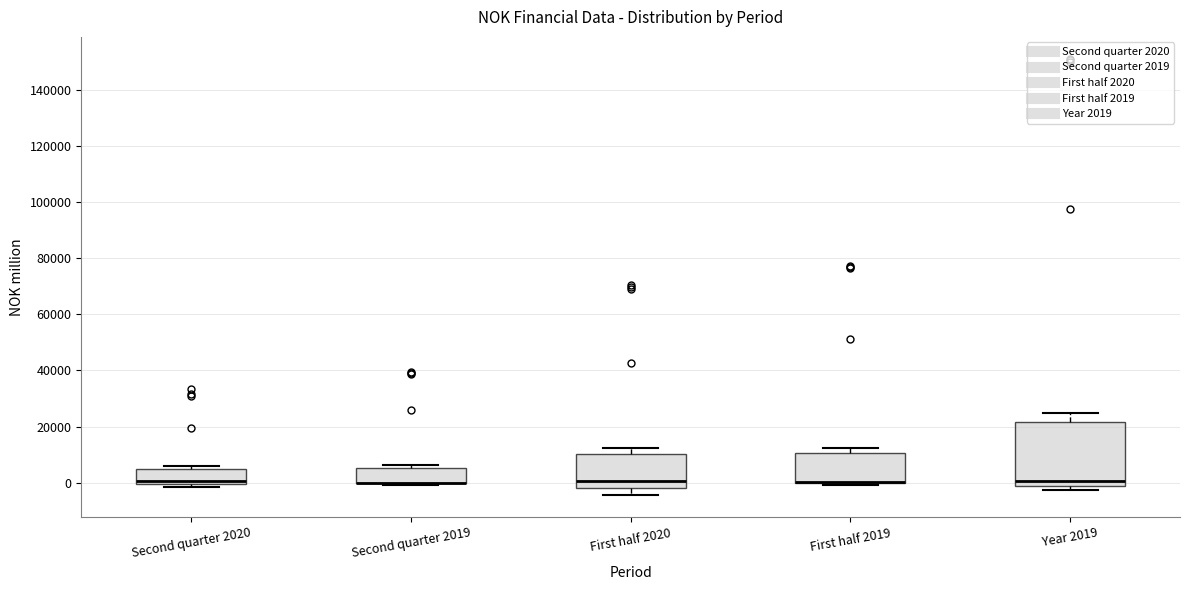

Where is the upper edge of the box for Second quarter 2020 on the y-axis? The values are not printed on the chart, so give them approximately, as read against the axis.

4000